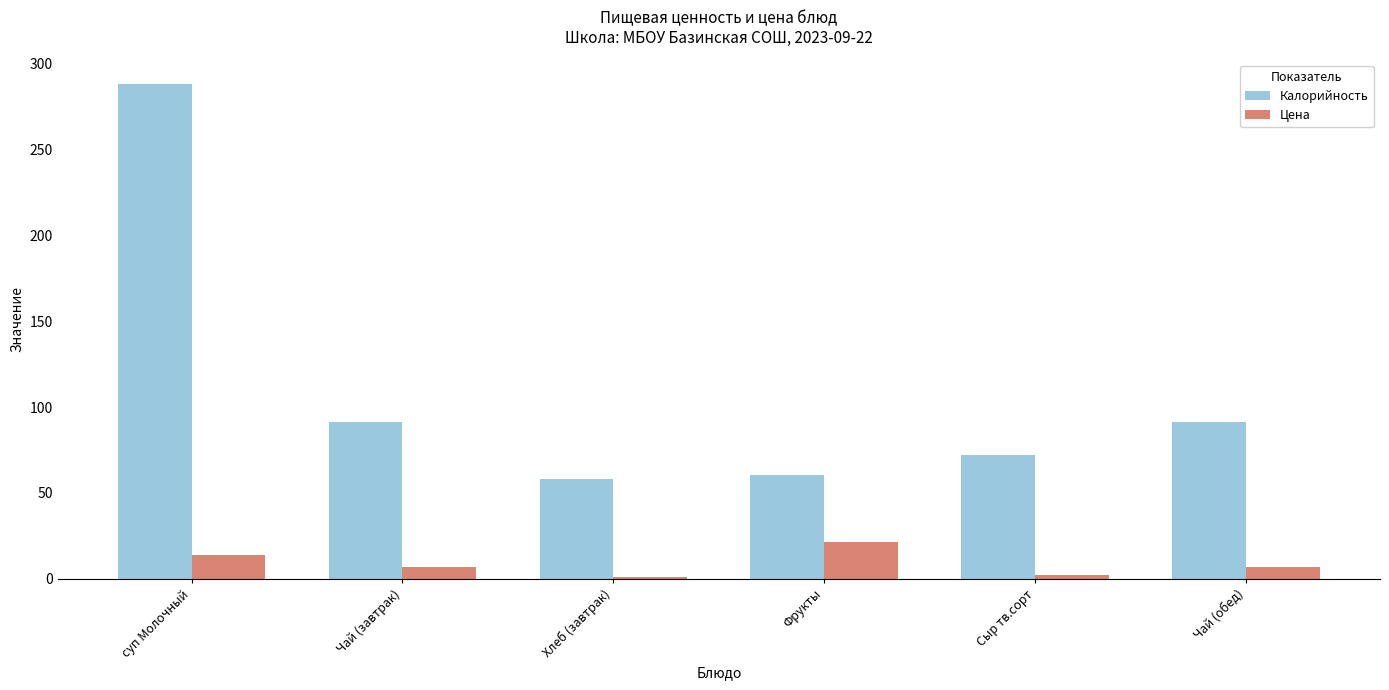

Rank the series at Сыр тв.сорт from highest to lowest value.

Калорийность, Цена